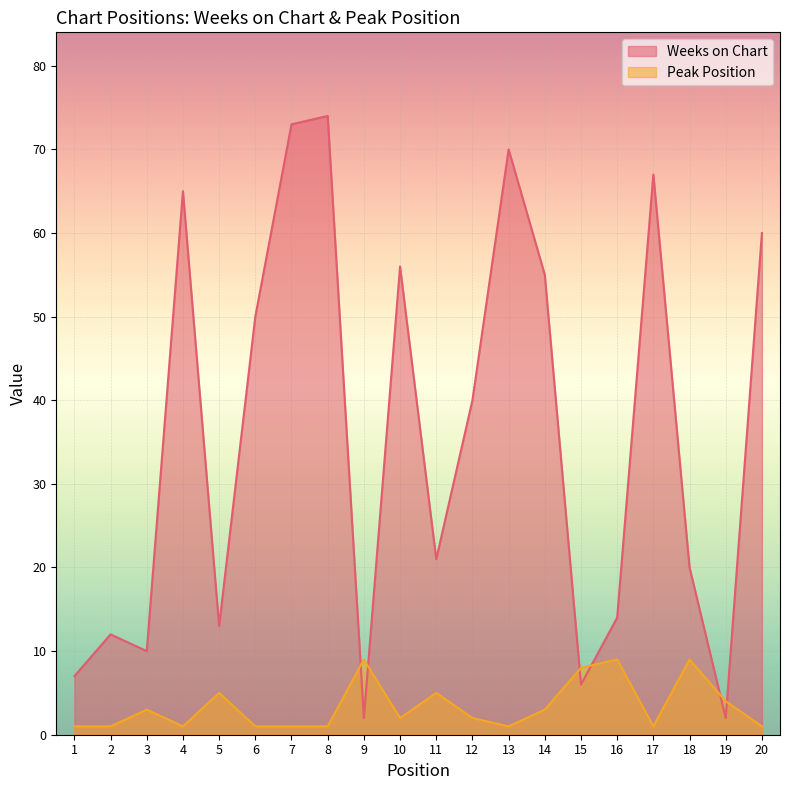

The value of Weeks on Chart at 12 is 40. True or false?

True